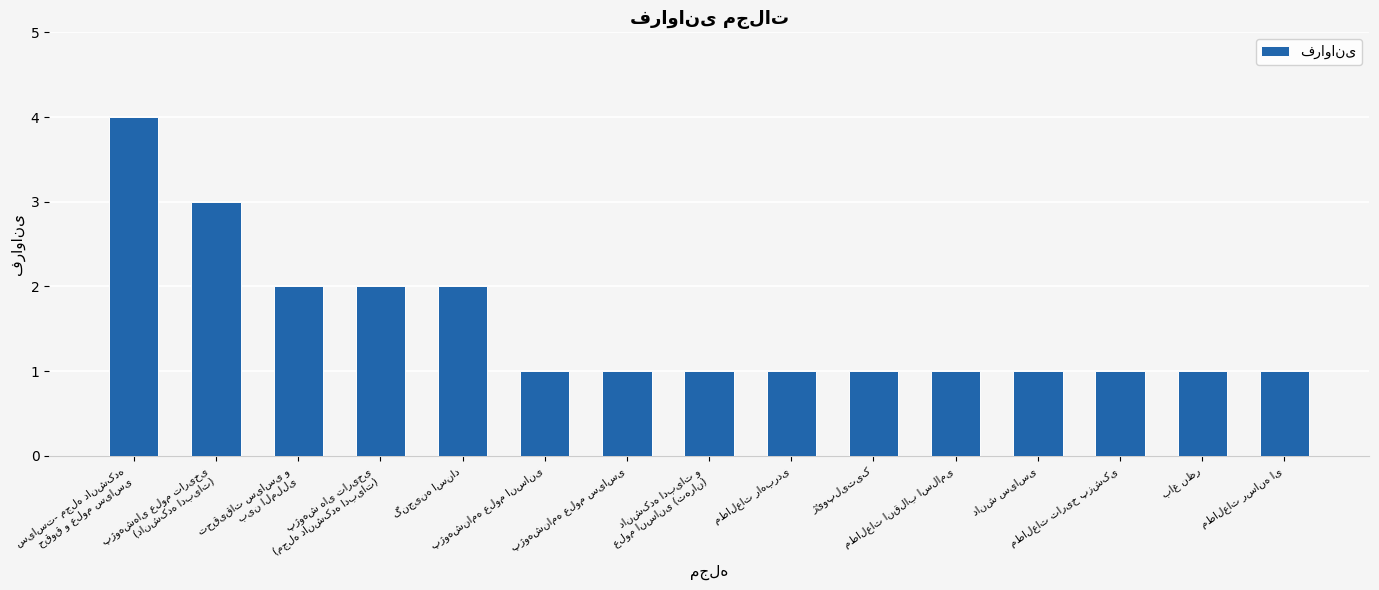

What is the maximum value shown in the chart?

4